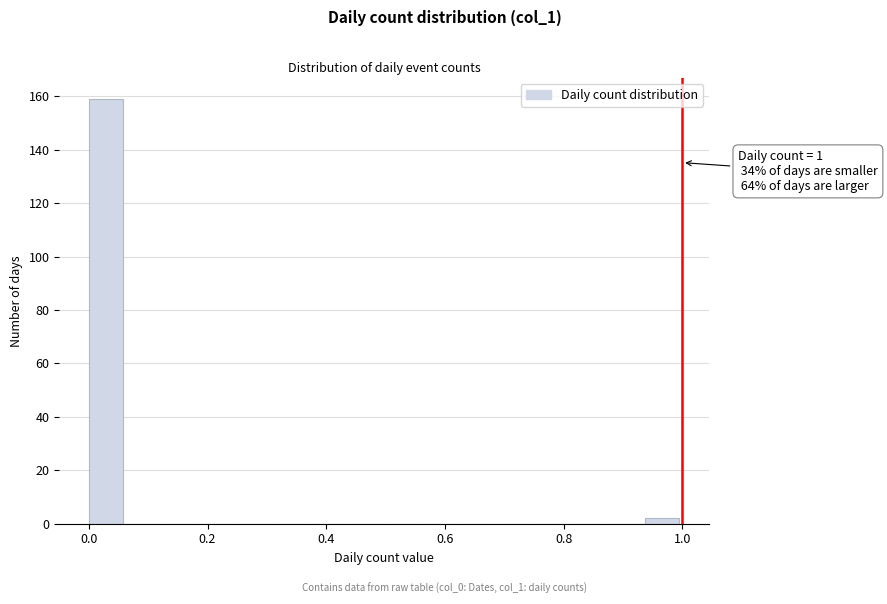

Read against the x-axis, roughly where is the centre of the tallest bar?

0.02